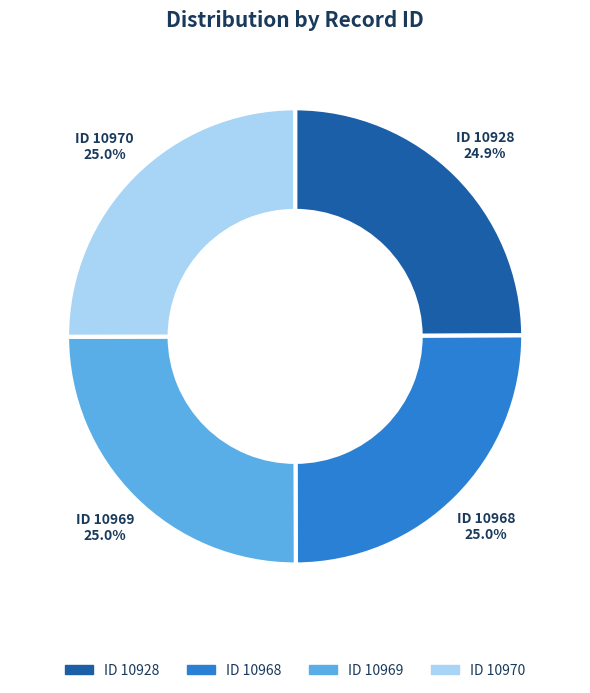

Is there any slice that represents more than half of the pie?

No